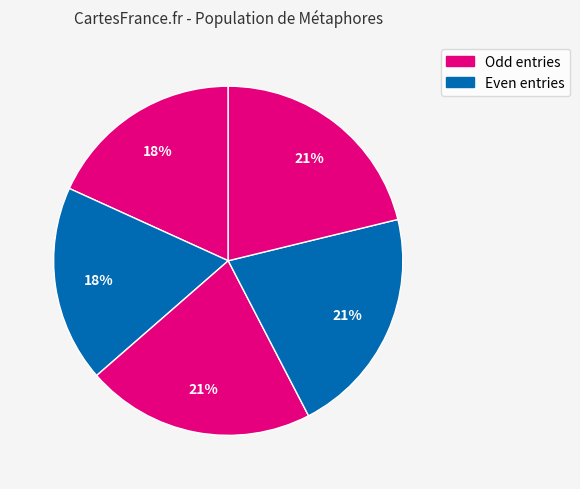

Does any single category account for the majority?

No